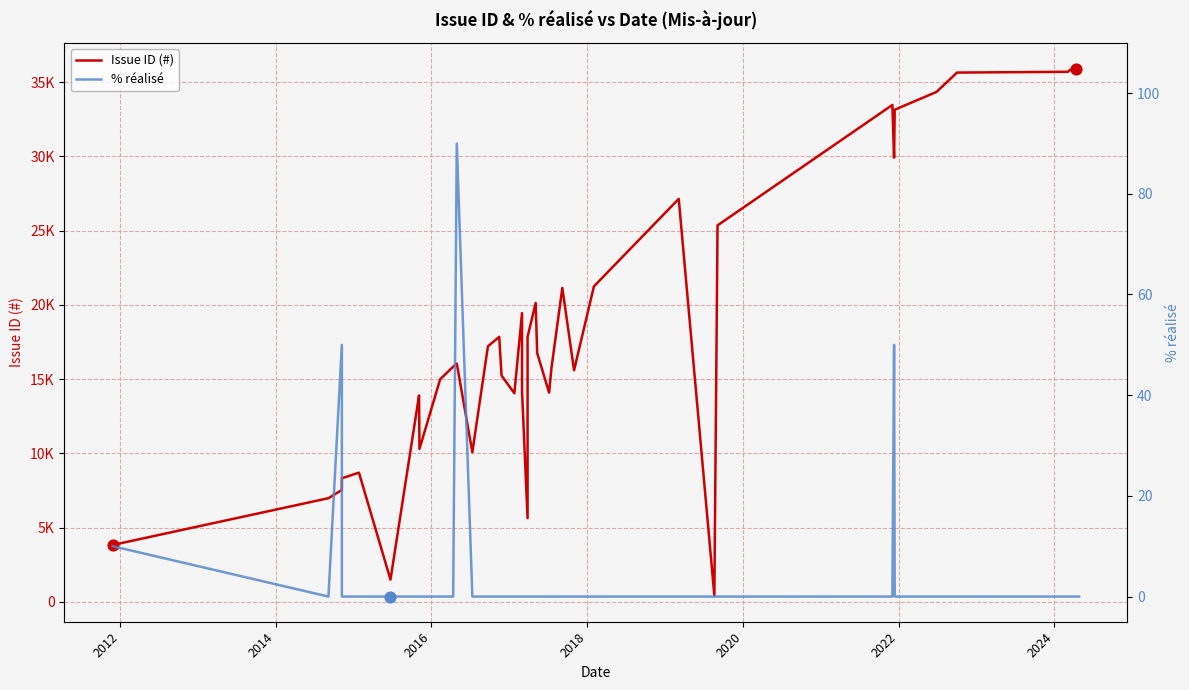

At how many categories does at least one series exceed 4016?

37